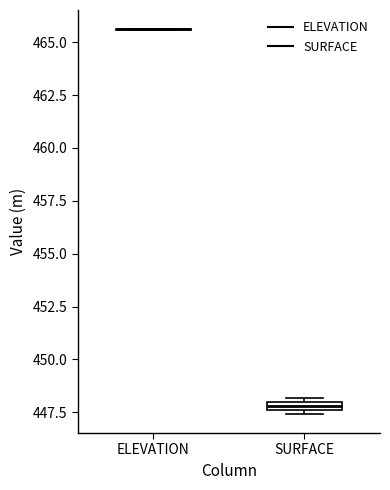

Where is the lower edge of the box for SURFACE on the y-axis? The values are not printed on the chart, so give them approximately, as read against the axis.

447.5